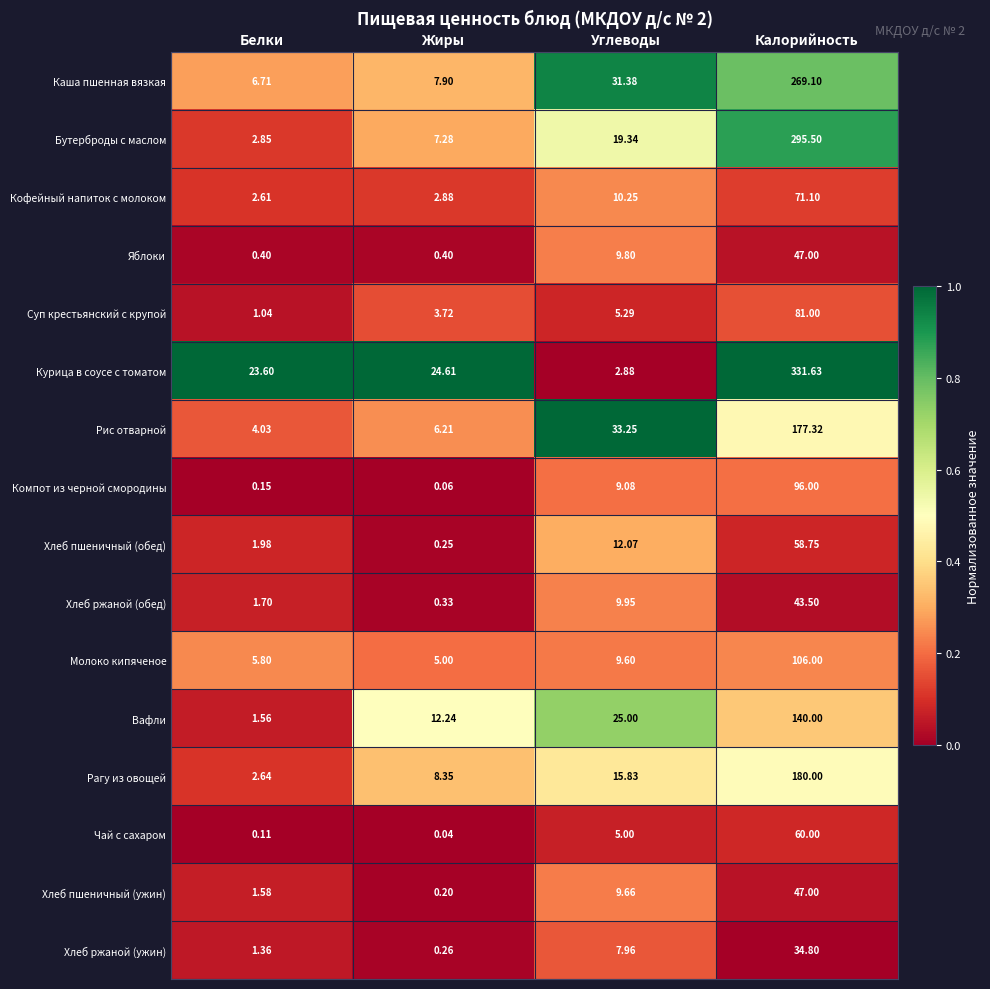

List the labels in order of Хлеб ржаной (ужин) value, largest first.

Калорийность, Углеводы, Белки, Жиры